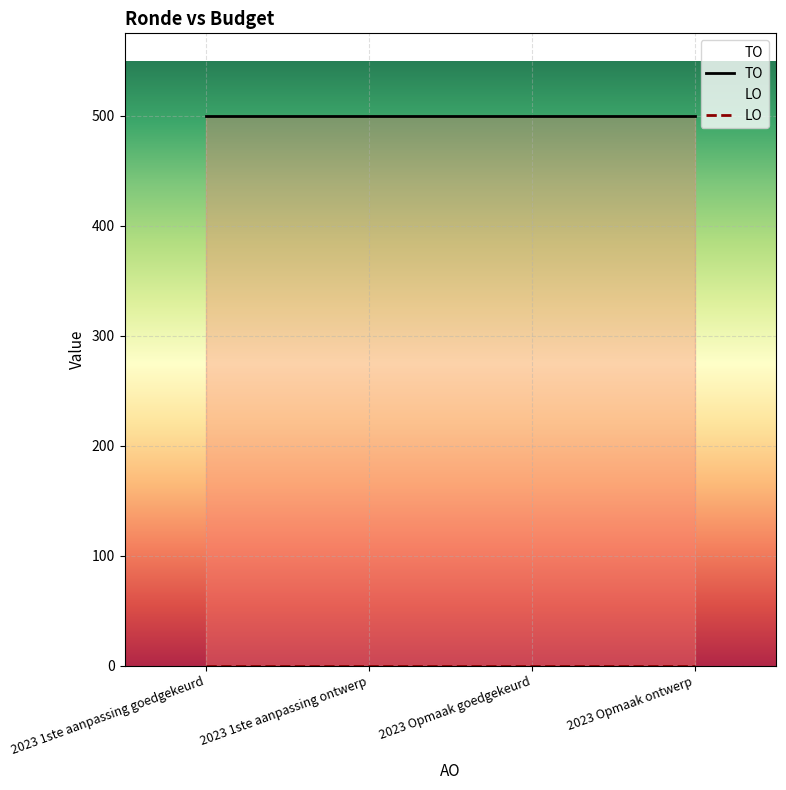

True or false: TO and LO cross at least once.

False